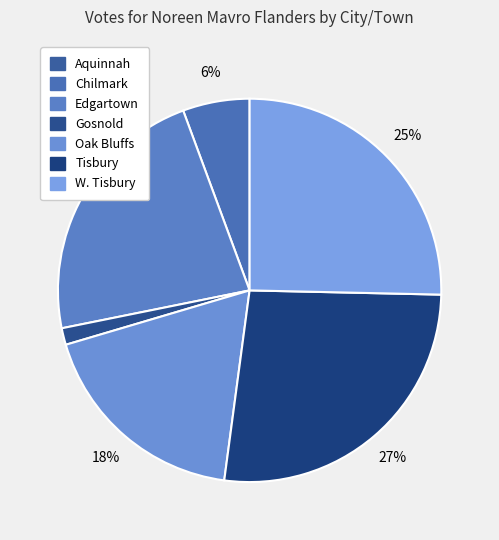

To the nearest percent, what is the difference between the Gosnold and Tisbury slice percentages?

25%